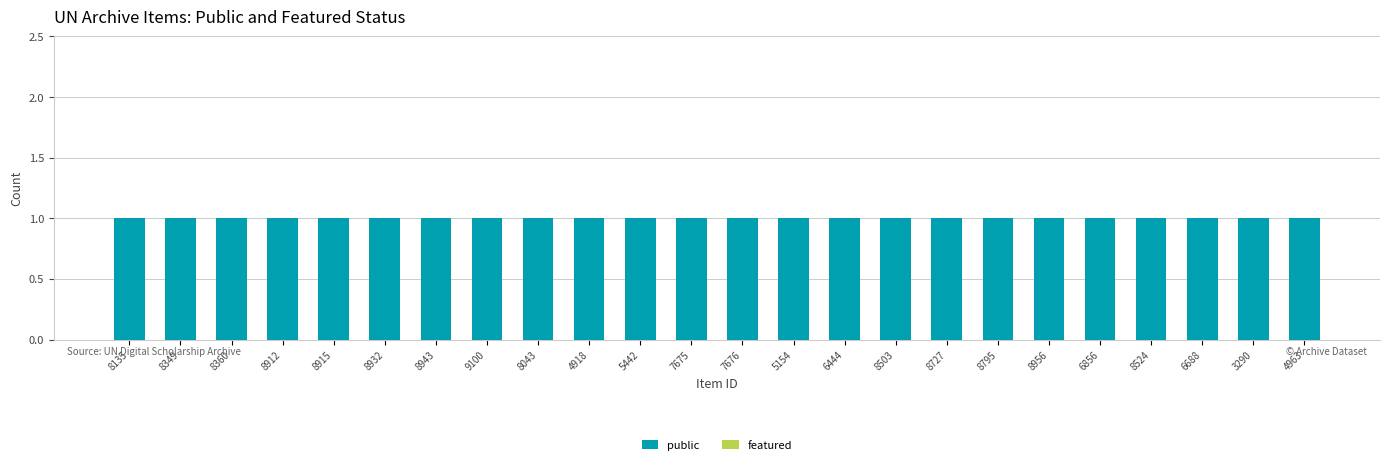

Reading left to right, extract all data points from this chart.

public: 1	1	1	1	1	1	1	1	1	1	1	1	1	1	1	1	1	1	1	1	1	1	1	1
featured: 0	0	0	0	0	0	0	0	0	0	0	0	0	0	0	0	0	0	0	0	0	0	0	0